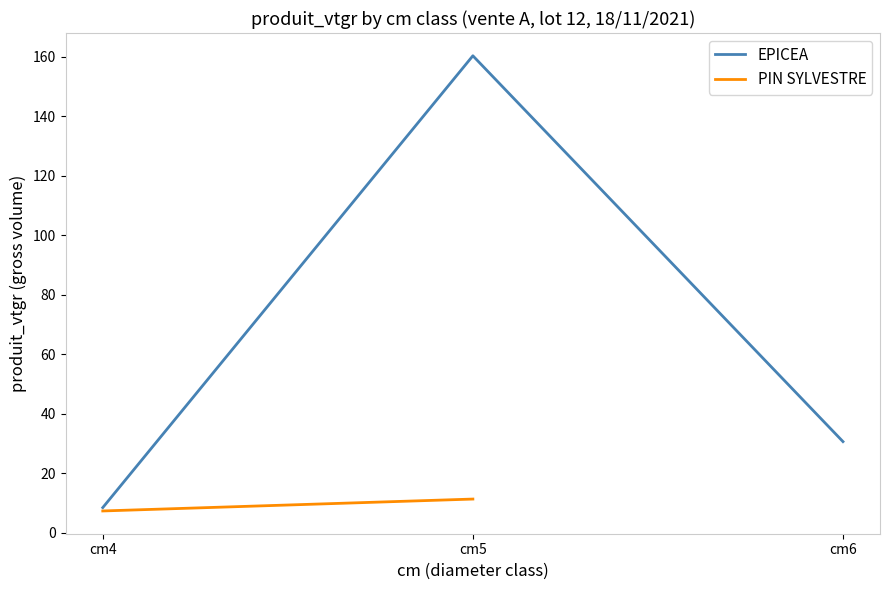

Which label corresponds to the smallest value in the chart?

cm4